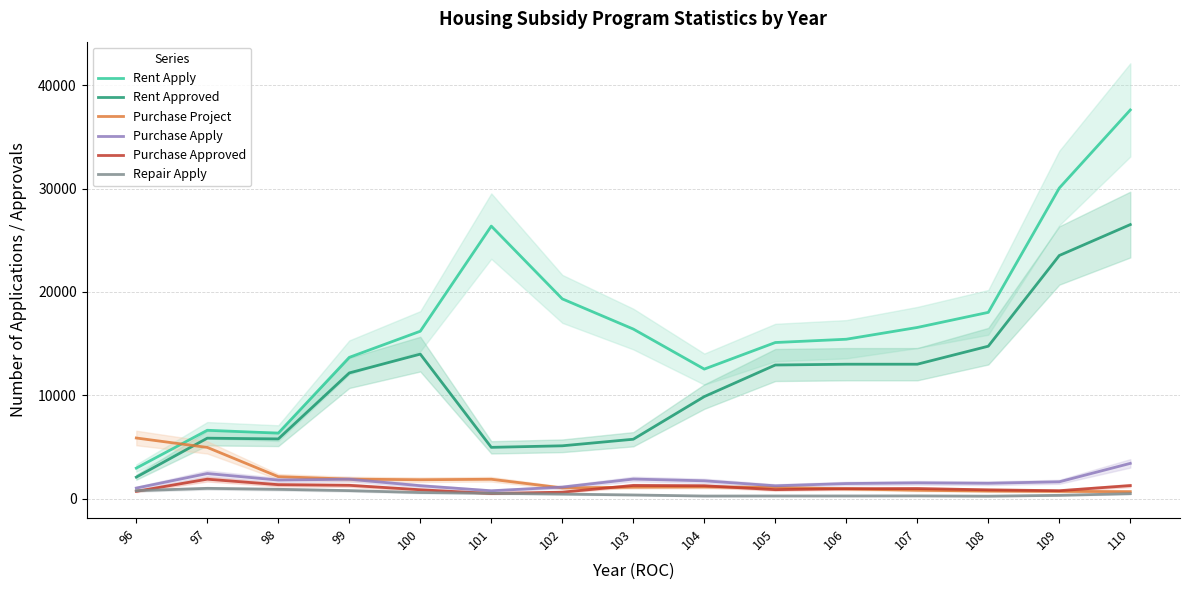

Reading right to left, extract all data points from this chart.

Rent Apply: 37603	30046	18017	16556	15417	15098	12528	16402	19322	26364	16191	13663	6330	6608	2945
Rent Approved: 26511	23520	14743	13000	13000	12923	9866	5740	5105	4955	13977	12157	5771	5843	2073
Purchase Project: 670	697	728	803	940	1085	1127	1100	1031	1867	1820	1882	2118	4949	5860
Purchase Apply: 3405	1621	1481	1520	1451	1235	1717	1887	1110	755	1242	1870	1788	2422	1015
Purchase Approved: 1256	760	844	967	954	862	1236	1268	620	489	852	1282	1342	1874	701
Repair Apply: 474	312	230	258	251	249	244	348	433	511	585	769	896	989	763